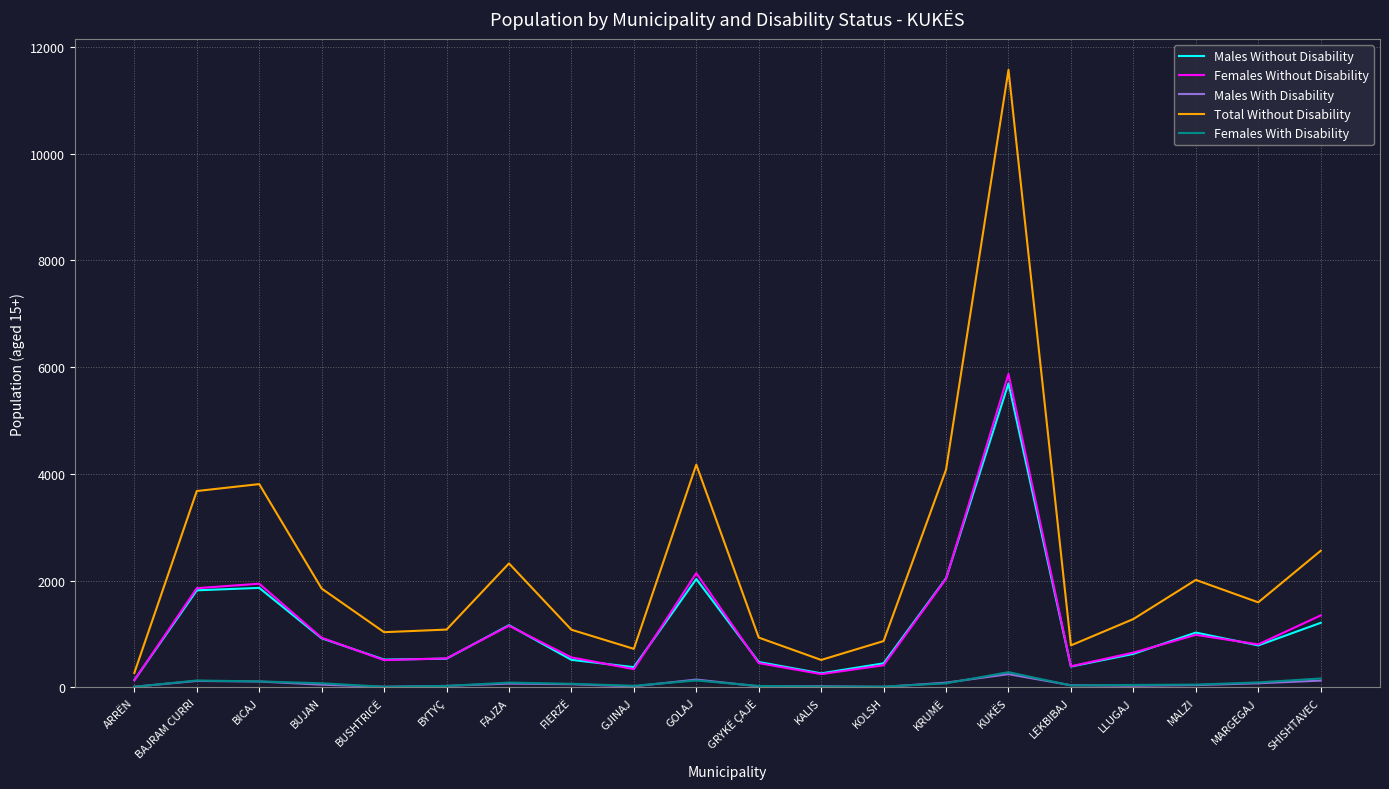

At which category is the sum across all series the highest?

KUKËS